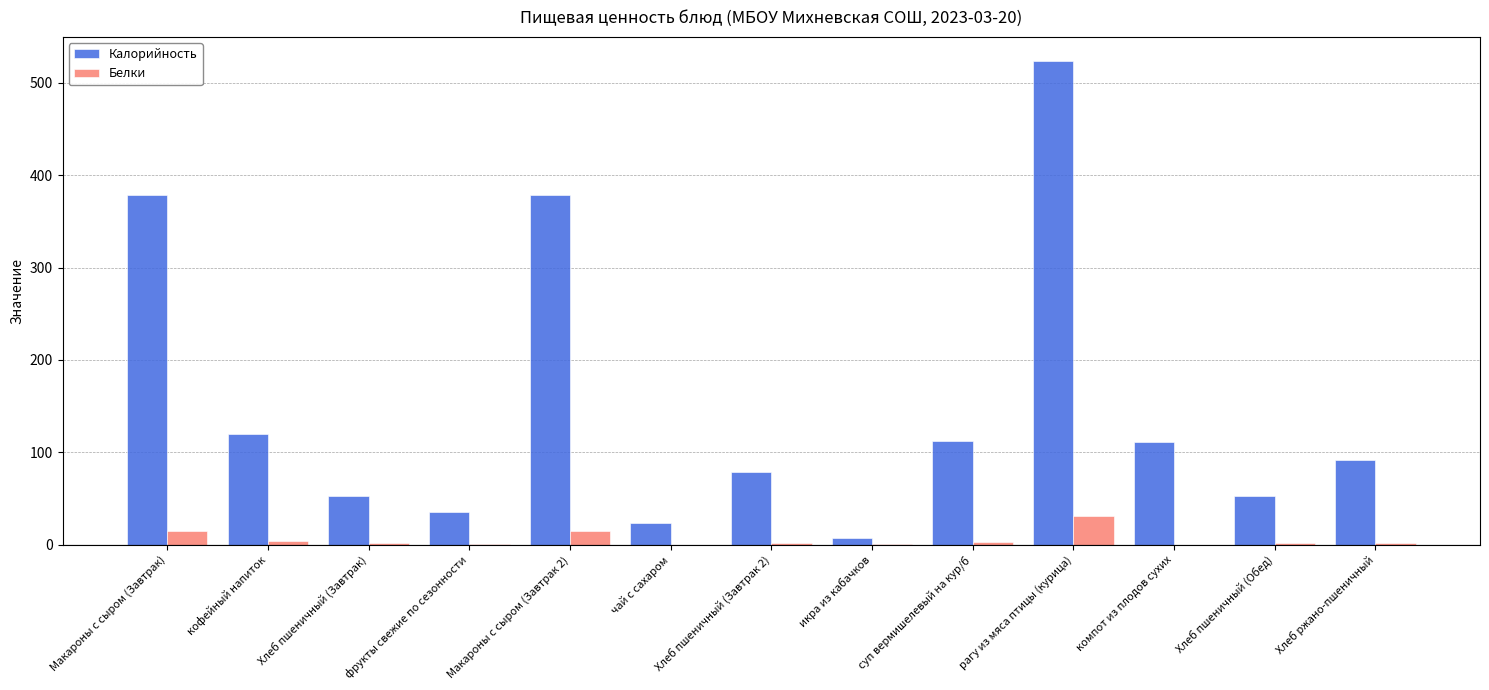

Which series changed the most between икра из кабачков and рагу из мяса птицы (курица)?

Калорийность